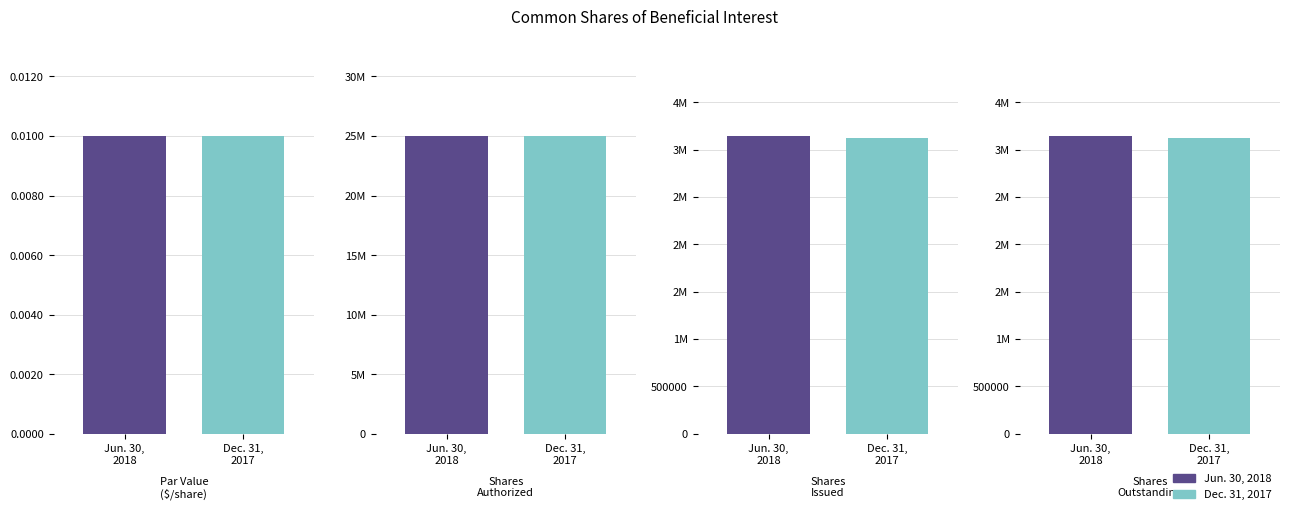

What is the label of the 4th bar from the right?

Par Value
($/share)